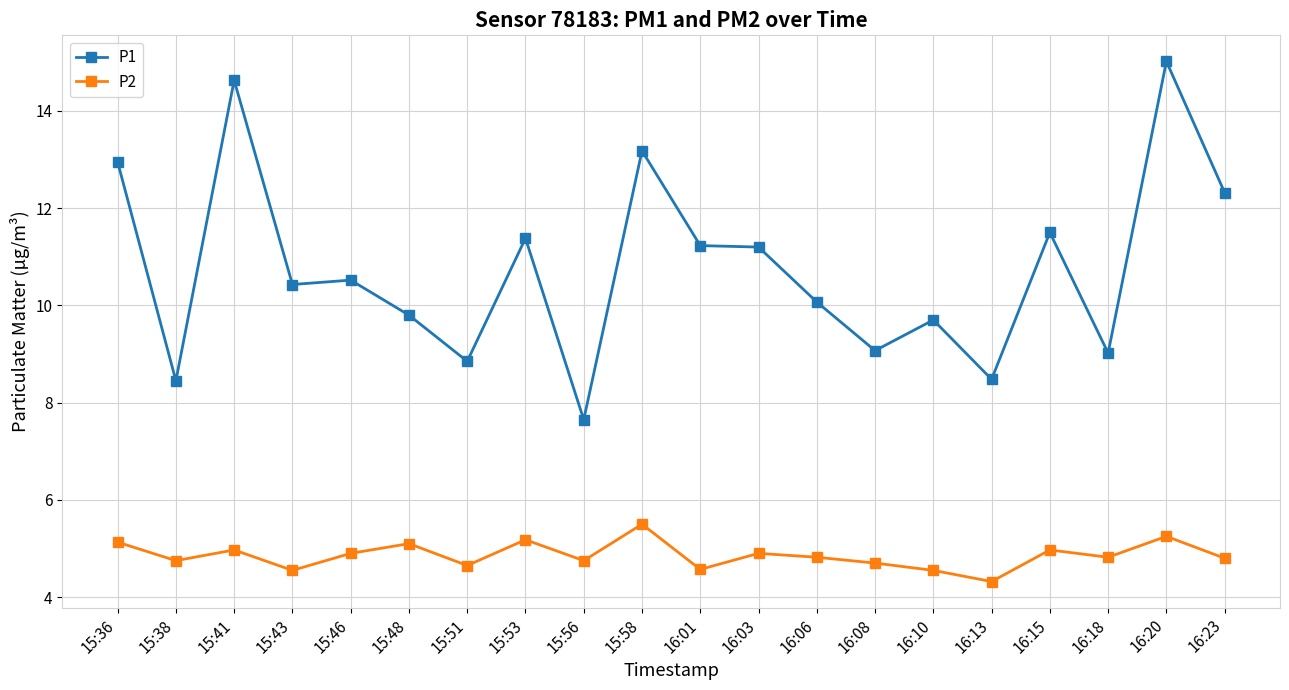

True or false: P2 has more than 2 interior local peaks.

True